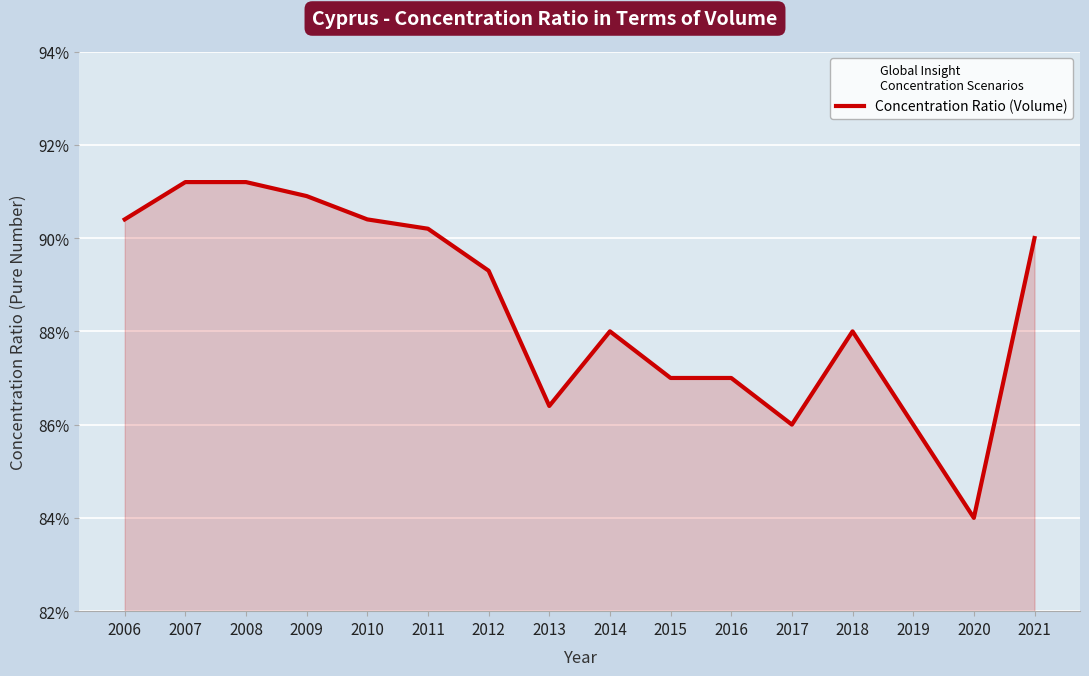

Where is the first local minimum?

2013